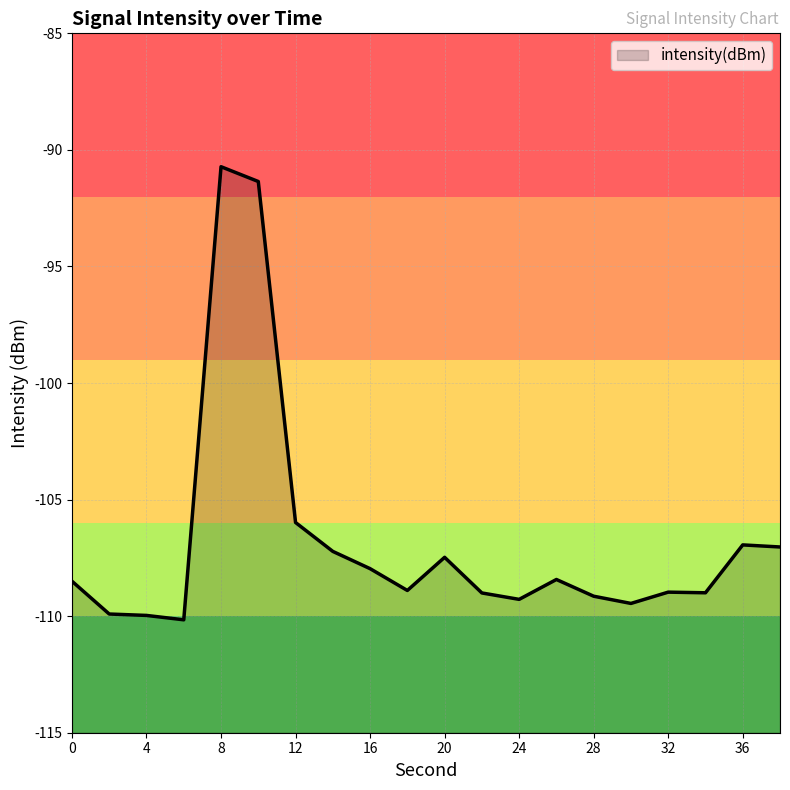

What is the maximum value shown in the chart?

-90.7